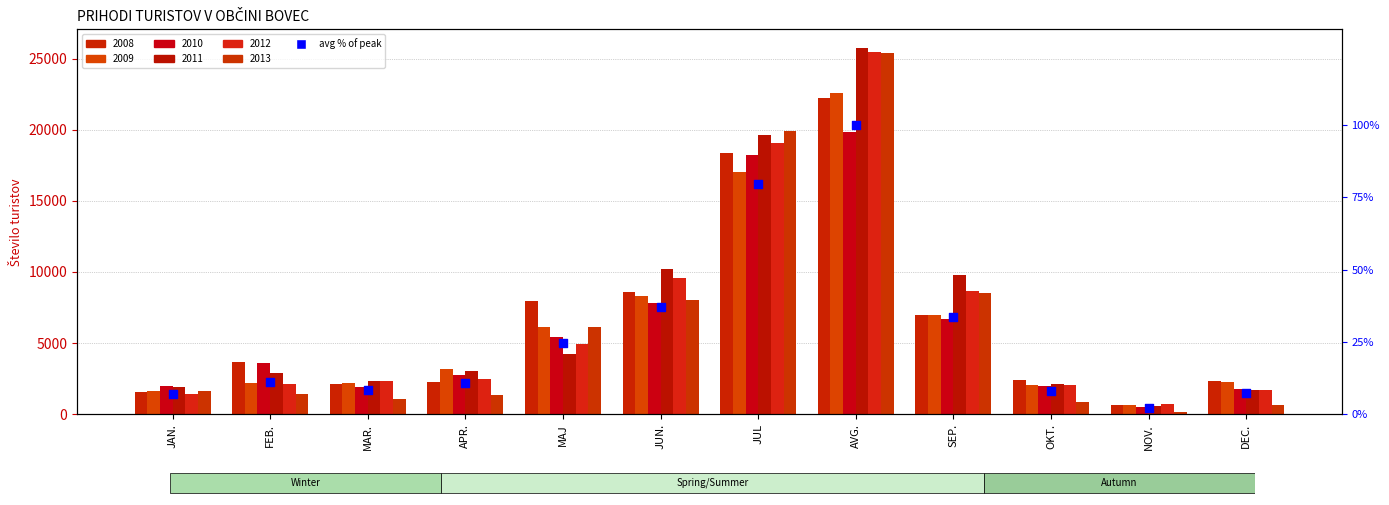

Between MAR. and JAN., which is larger?

MAR.